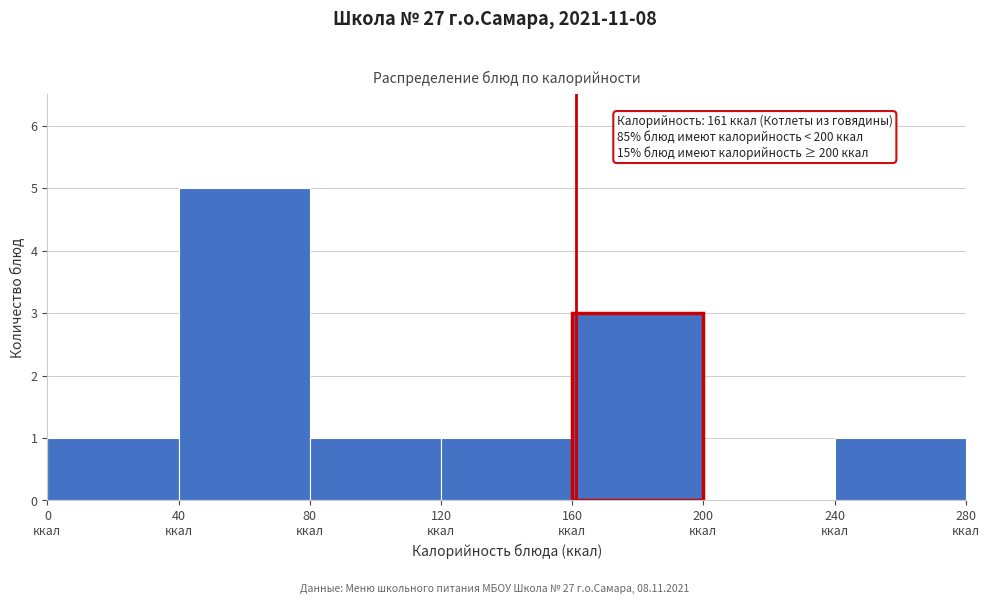

Over which range of the x-axis is the bar tallest?

40 to 80